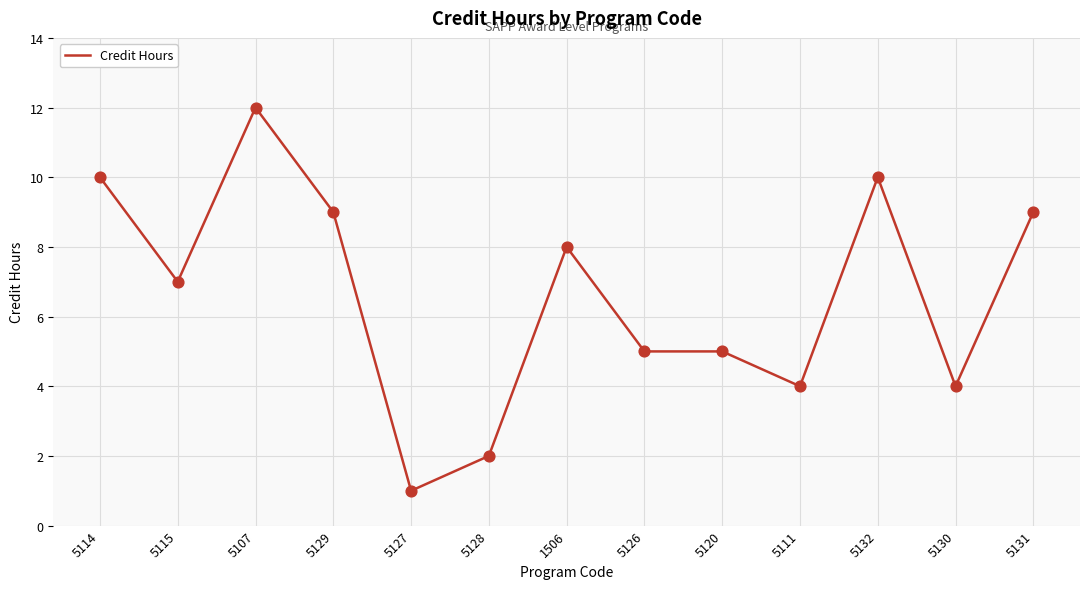

What is the change in value from 5127 to 5132?

+9